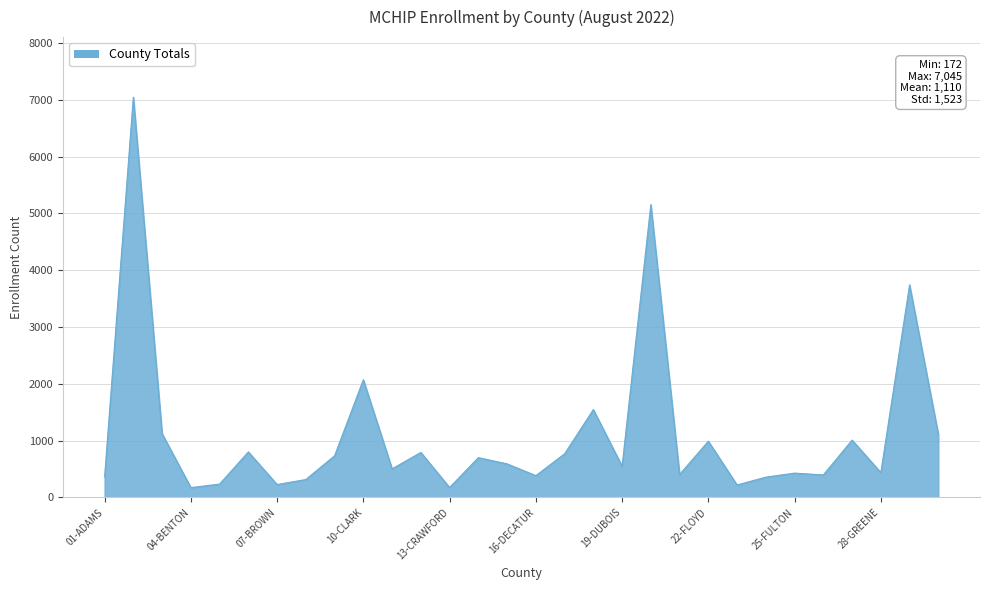

What is the difference between the maximum and minimum values?

6873